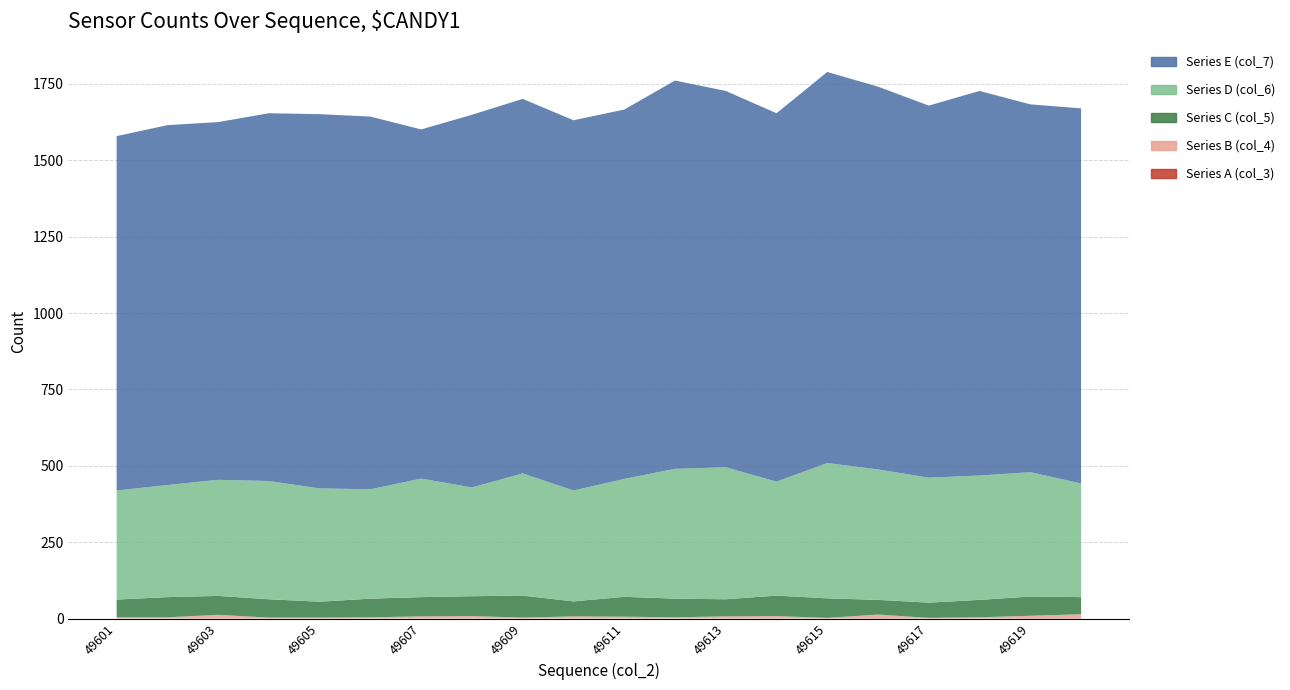

Reading left to right, list all the values displayed in this chart.

Series A (col_3): 49601=0	49602=0	49603=0	49604=0	49605=0	49606=0	49607=0	49608=0	49609=0	49610=0	49611=0	49612=0	49613=0	49614=0	49615=0	49616=1	49617=0	49618=0	49619=1	49620=1
Series B (col_4): 49601=4	49602=4	49603=12	49604=3	49605=3	49606=4	49607=7	49608=8	49609=3	49610=7	49611=6	49612=4	49613=7	49614=8	49615=2	49616=12	49617=2	49618=4	49619=8	49620=13
Series C (col_5): 49601=58	49602=66	49603=62	49604=60	49605=52	49606=61	49607=63	49608=65	49609=72	49610=49	49611=65	49612=61	49613=56	49614=67	49615=64	49616=48	49617=50	49618=57	49619=63	49620=56
Series D (col_6): 49601=357	49602=367	49603=380	49604=387	49605=371	49606=358	49607=388	49608=356	49609=400	49610=363	49611=386	49612=425	49613=432	49614=373	49615=443	49616=427	49617=409	49618=407	49619=407	49620=372
Series E (col_7): 49601=1160	49602=1178	49603=1171	49604=1204	49605=1225	49606=1220	49607=1143	49608=1220	49609=1226	49610=1212	49611=1209	49612=1271	49613=1232	49614=1206	49615=1280	49616=1253	49617=1218	49618=1259	49619=1204	49620=1228